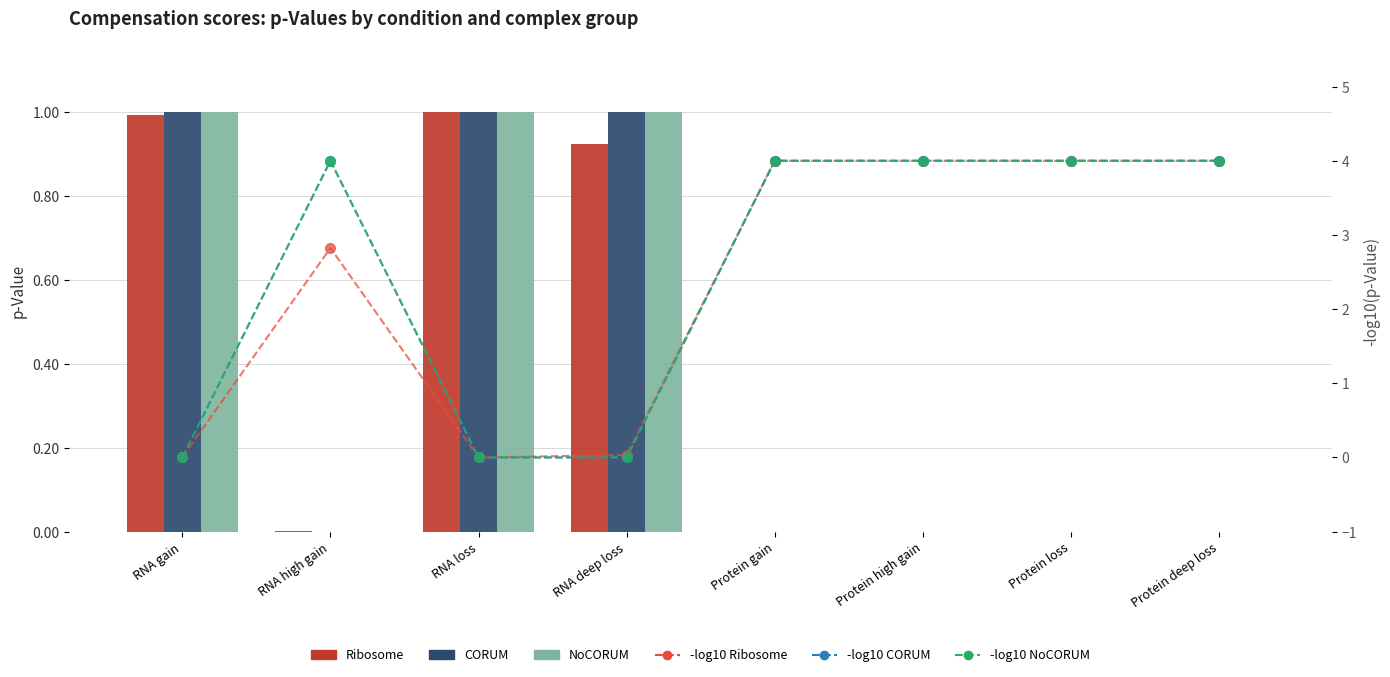

Does the chart contain stacked bars?

No